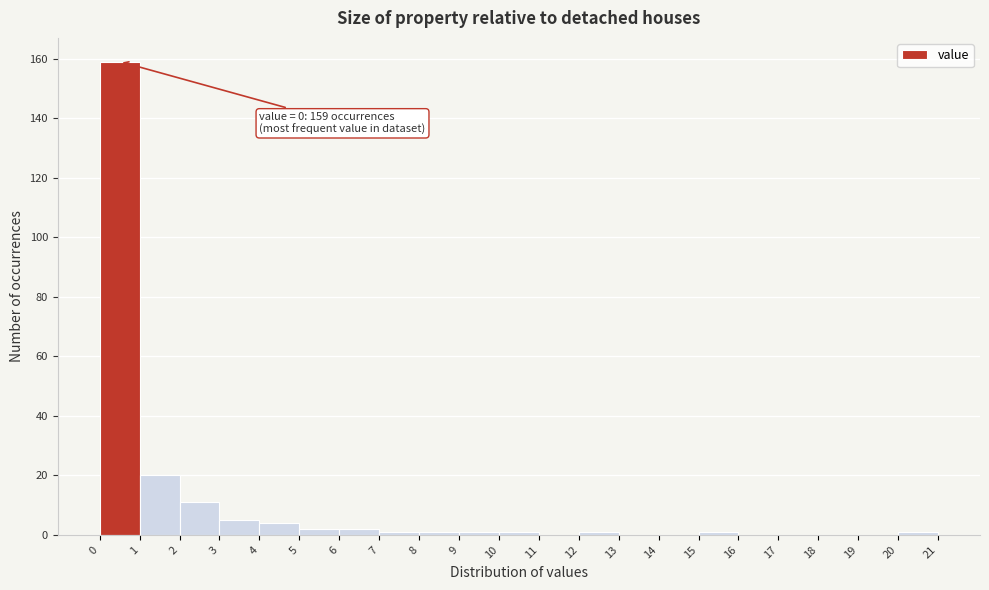

Over which range of the x-axis is the bar tallest?

0 to 1